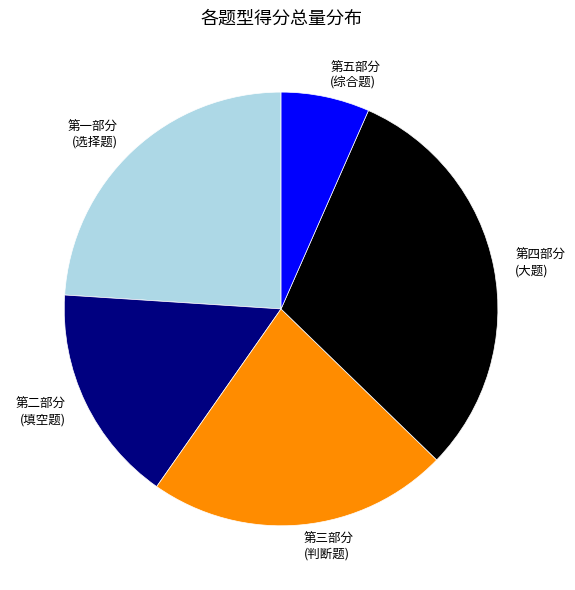

Which slice is the largest?

第四部分 (大题)